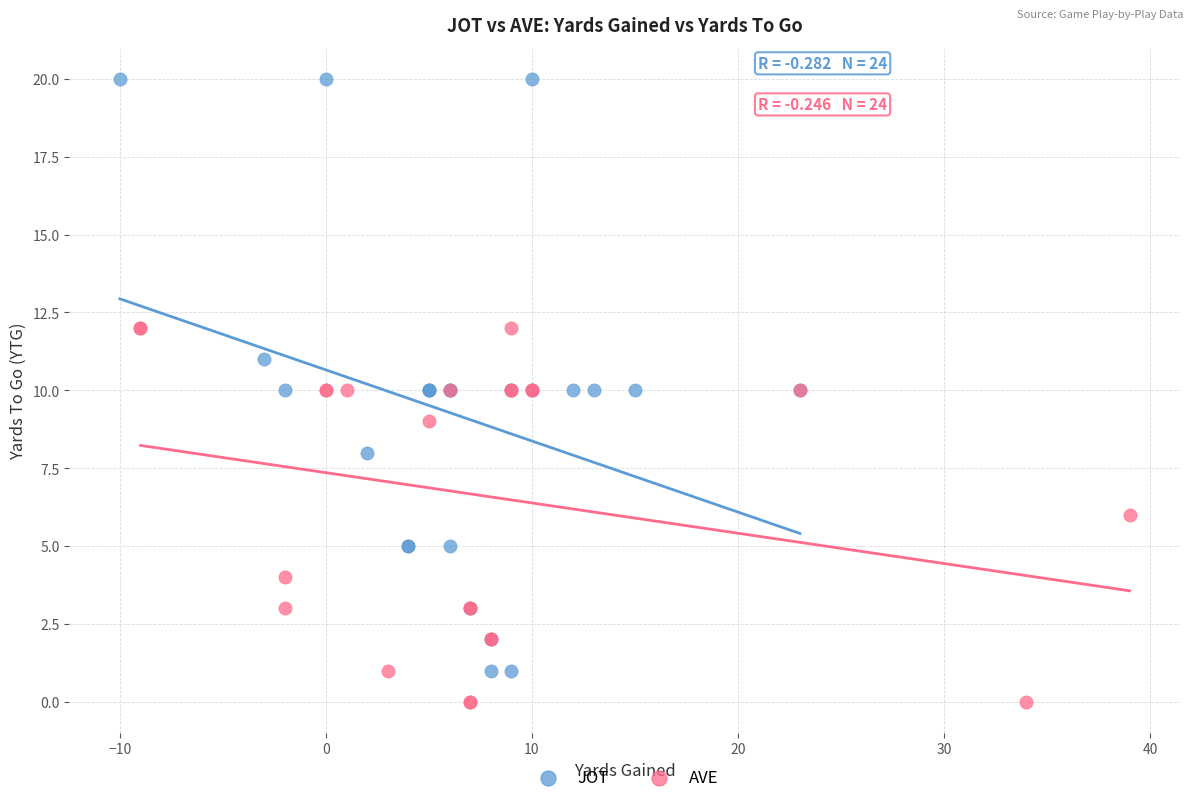

What are all the series names shown in the legend?

JOT, AVE